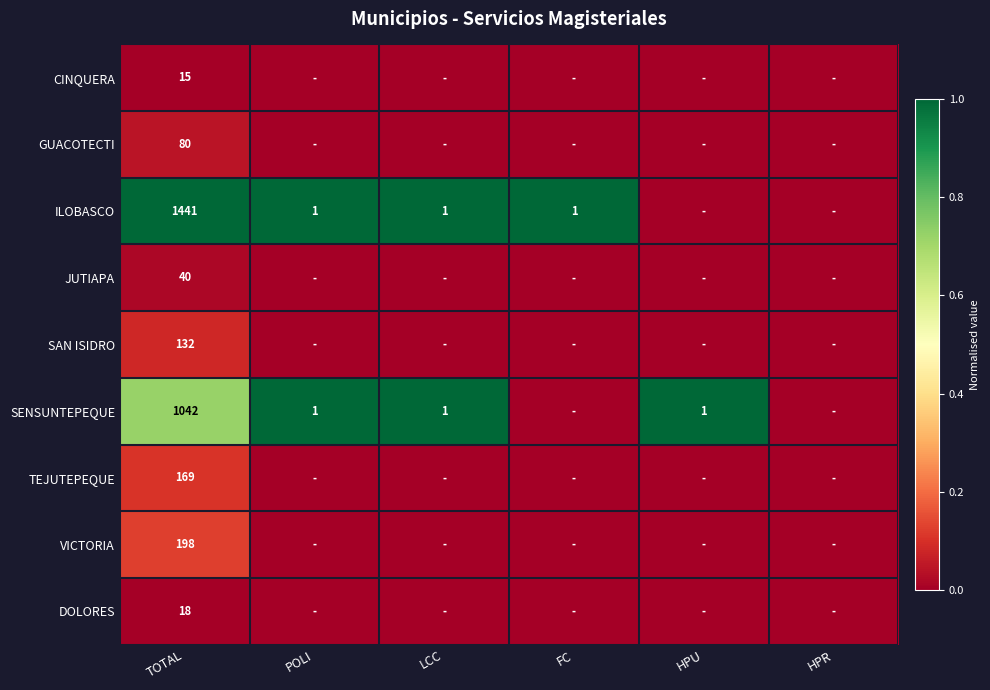

What is the spread (max minus min) of values at TOTAL?

1426